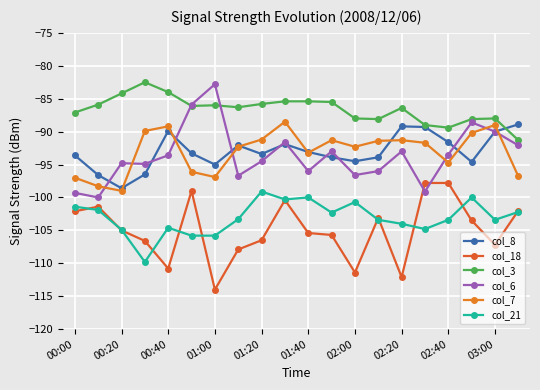

Which series has the largest total across all categories?

col_3